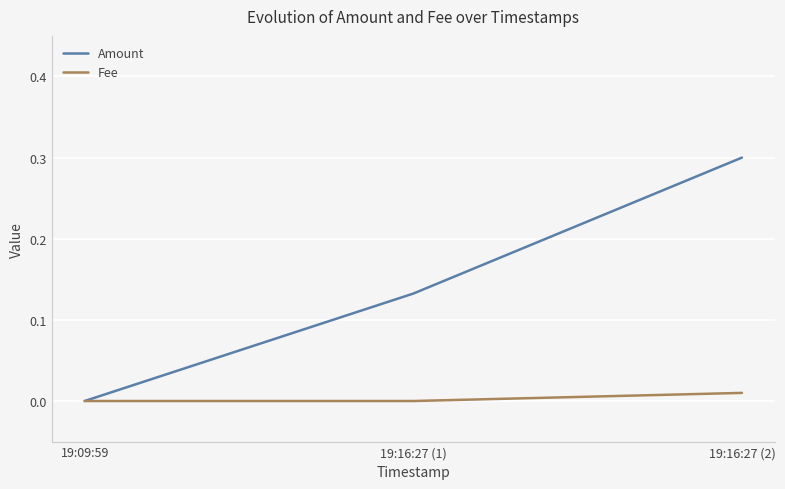

The value of Fee at 19:16:27 (1) is 0.0. True or false?

True